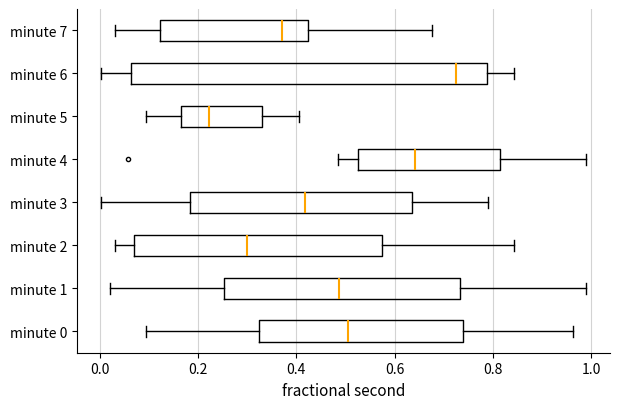

Reading bottom to top, read every box against the x-axis: the position of its median line, the range the box covers, and the ends of its whiskers. The values are not printed on the chart, so give them approximately, as read against the axis.

minute 0: median 0.50, box 0.32 to 0.74, whiskers 0.10 to 0.96
minute 1: median 0.48, box 0.26 to 0.74, whiskers 0.02 to 0.98
minute 2: median 0.30, box 0.08 to 0.58, whiskers 0.04 to 0.84
minute 3: median 0.42, box 0.18 to 0.64, whiskers 0.00 to 0.80
minute 4: median 0.64, box 0.52 to 0.82, whiskers 0.48 to 0.98
minute 5: median 0.22, box 0.16 to 0.34, whiskers 0.10 to 0.40
minute 6: median 0.72, box 0.06 to 0.78, whiskers 0.00 to 0.84
minute 7: median 0.38, box 0.12 to 0.42, whiskers 0.04 to 0.68